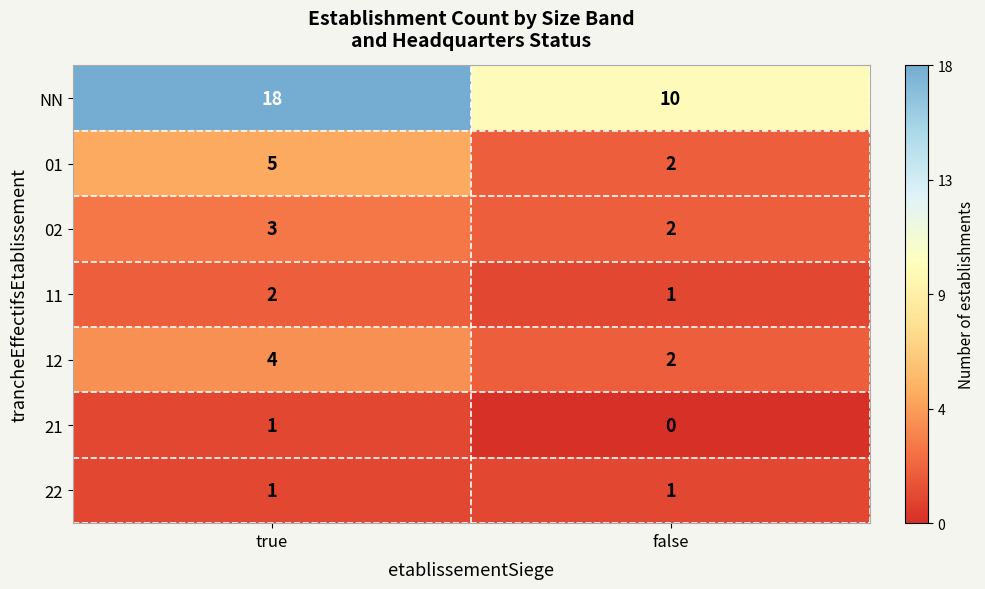

Reading left to right, list all the values displayed in this chart.

NN: true=18	false=10
01: true=5	false=2
02: true=3	false=2
11: true=2	false=1
12: true=4	false=2
21: true=1	false=0
22: true=1	false=1